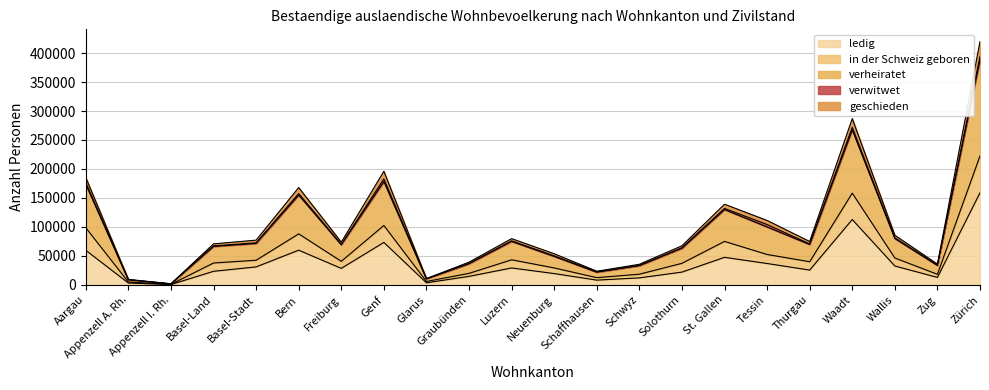

True or false: in der Schweiz geboren and ledig intersect in this chart.

False